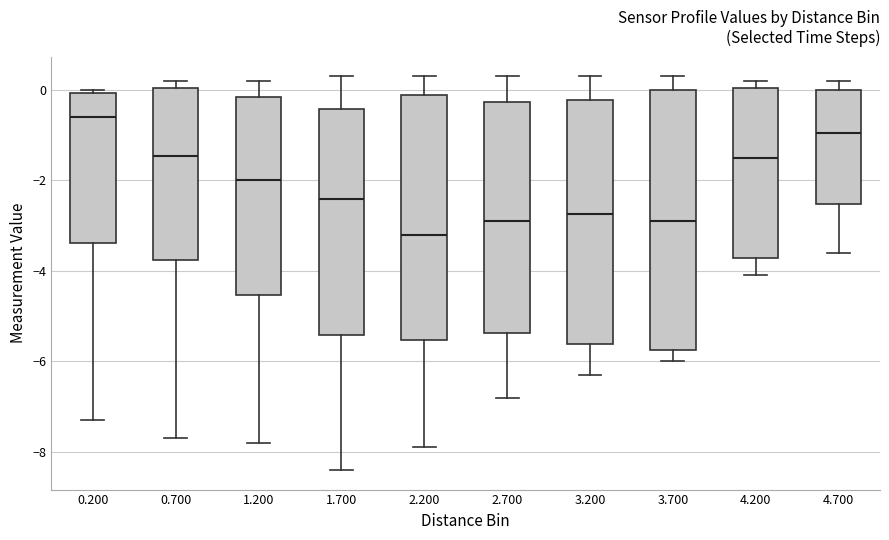

Which box's median line is the lowest?

2.200